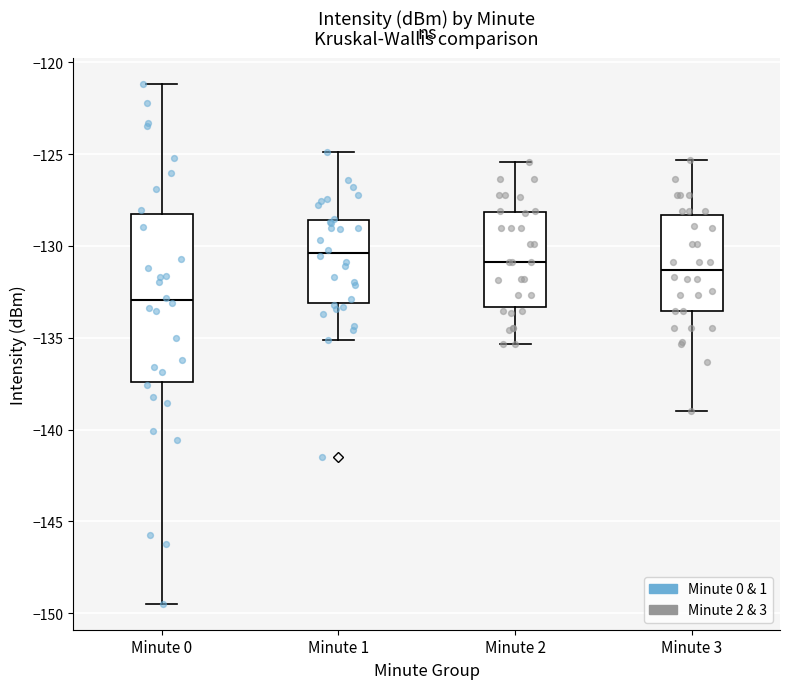

Which box has the highest median line?

Minute 1